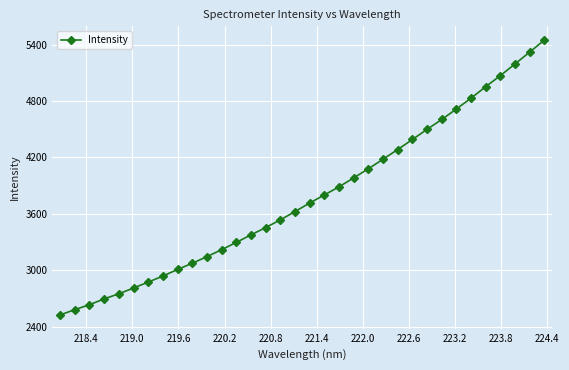

True or false: there are more than 2 points higher than both neighbors.

False